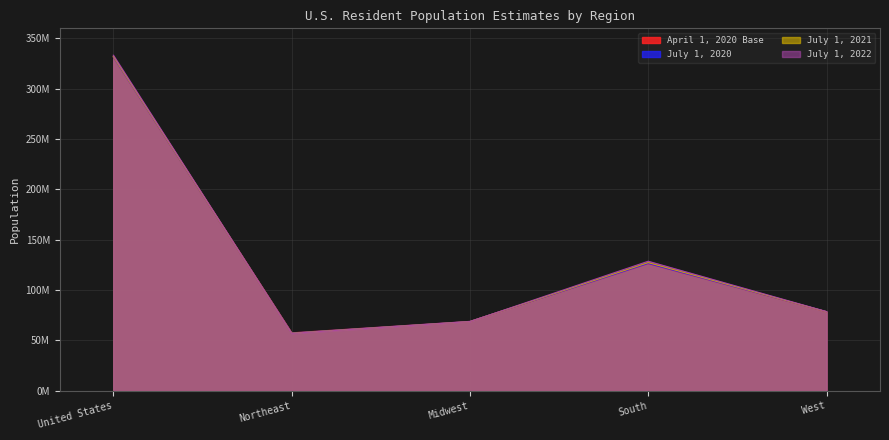

Rank the series by their maximum value, from lowest to highest.

April 1, 2020 Base, July 1, 2020, July 1, 2021, July 1, 2022